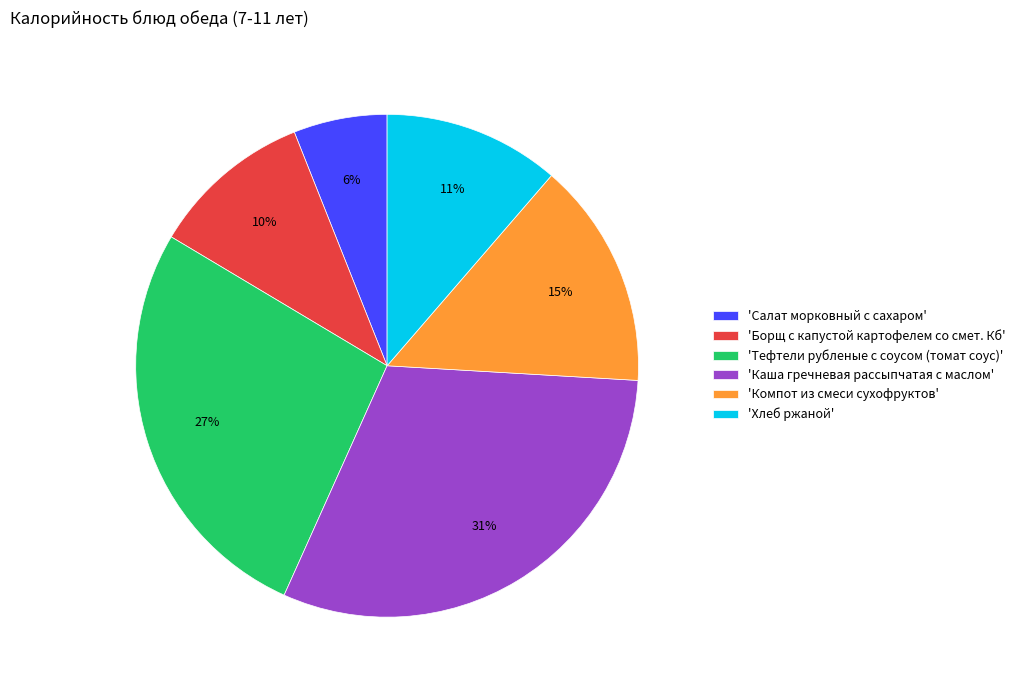

Count the number of slices in the pie.

6